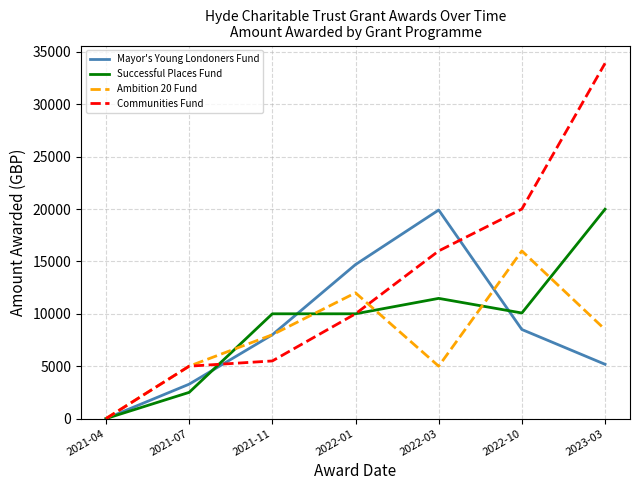

Which series has the largest total across all categories?

Communities Fund